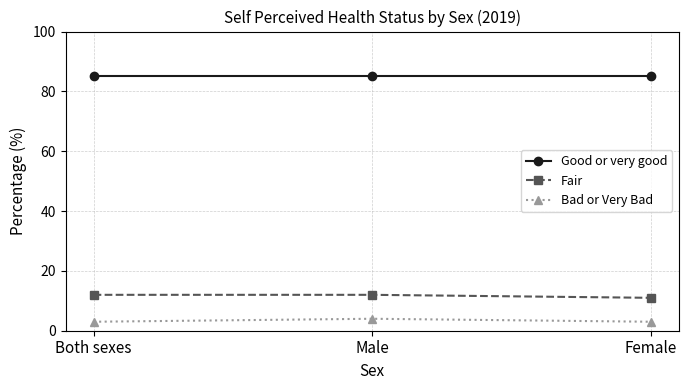

Reading left to right, extract all data points from this chart.

Good or very good: 85	85	85
Fair: 12	12	11
Bad or Very Bad: 3	4	3